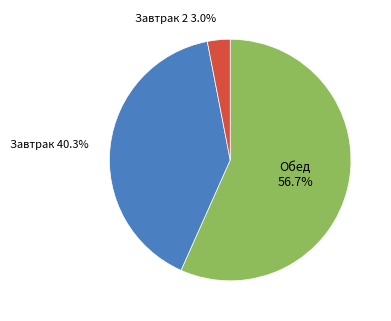

Is there a majority slice in this chart?

Yes